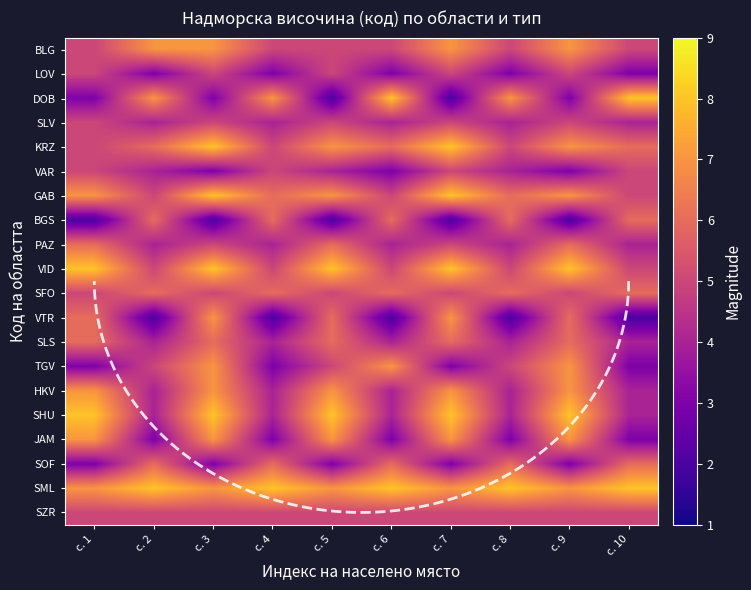

What is the total value across all series at с. 7?

113